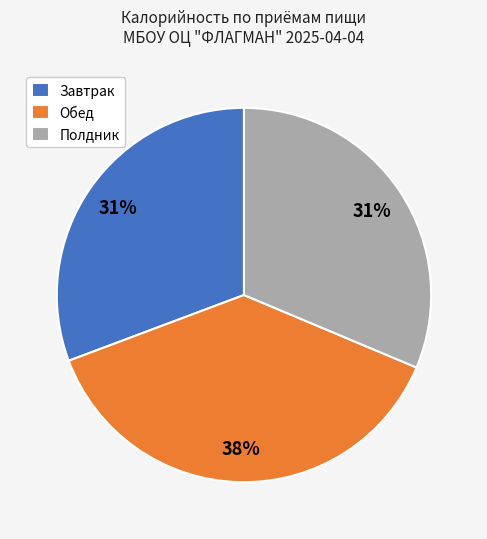

How many slices are in this pie chart?

3